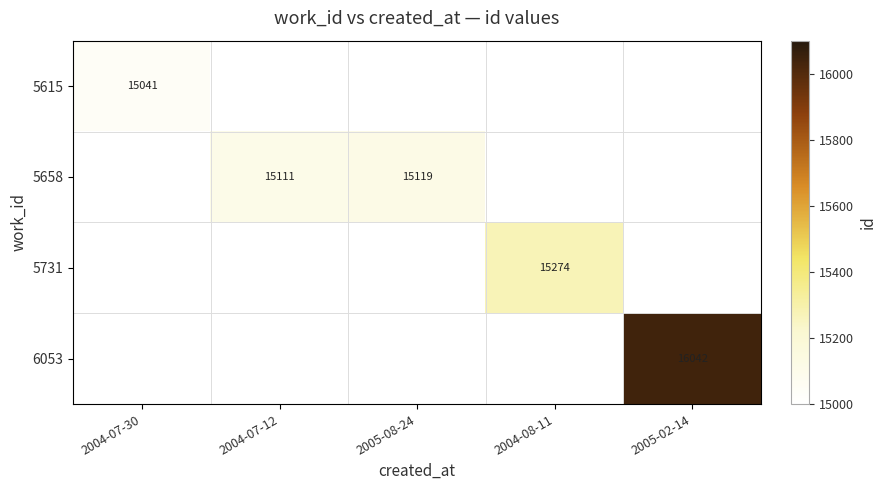

What is the greatest value displayed?

16042.0